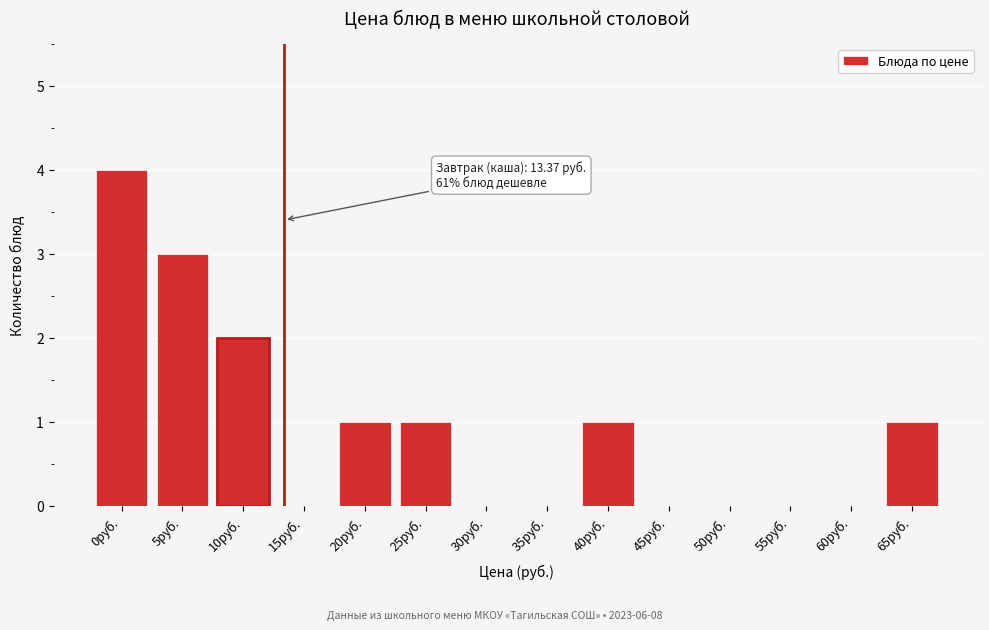

Reading left to right, transcribe all the data shown in this chart.

0руб.=4	5руб.=3	10руб.=2	15руб.=0	20руб.=1	25руб.=1	30руб.=0	35руб.=0	40руб.=1	45руб.=0	50руб.=0	55руб.=0	60руб.=0	65руб.=1